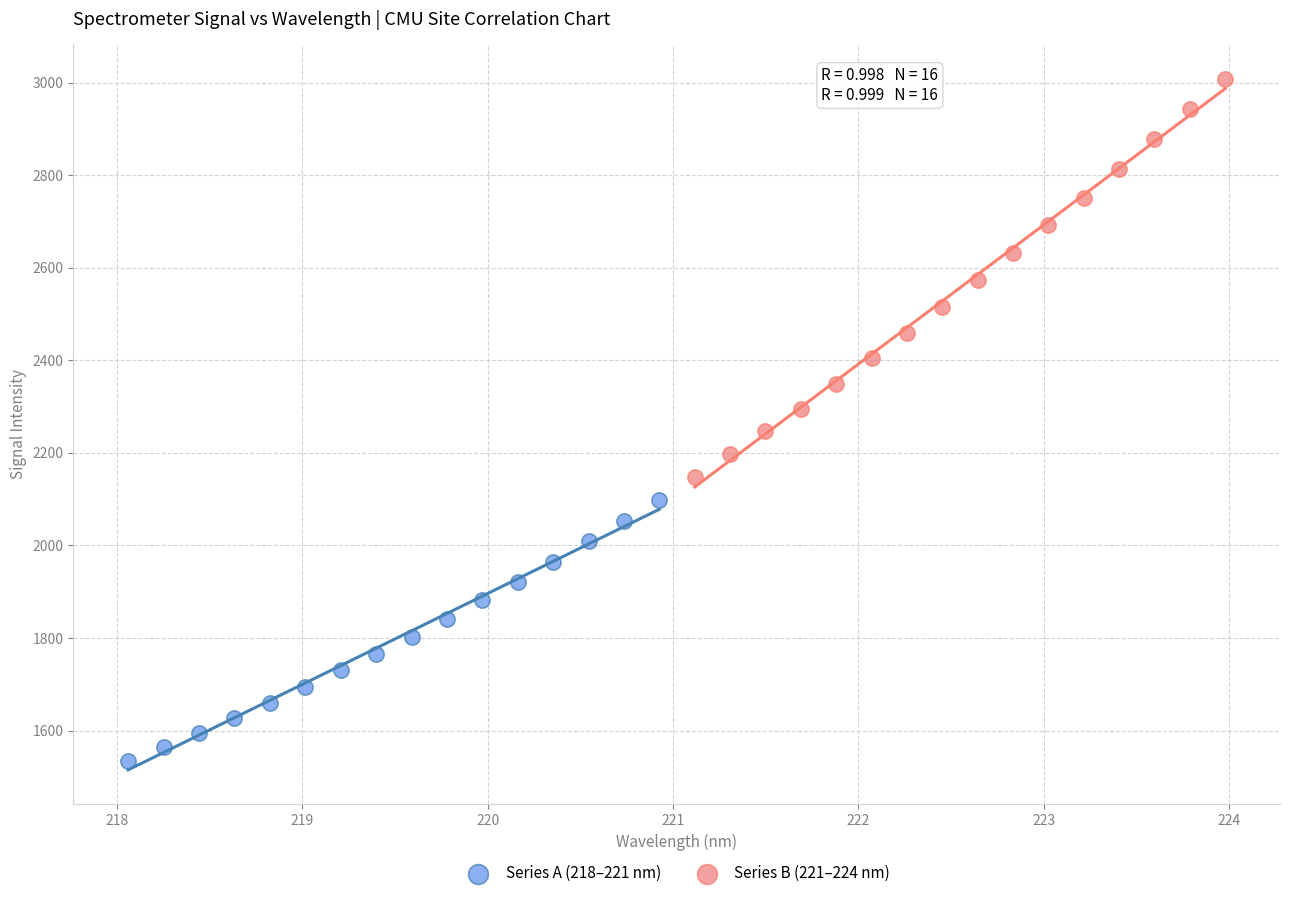

What are all the series names shown in the legend?

Series A (218–221 nm), Series B (221–224 nm)